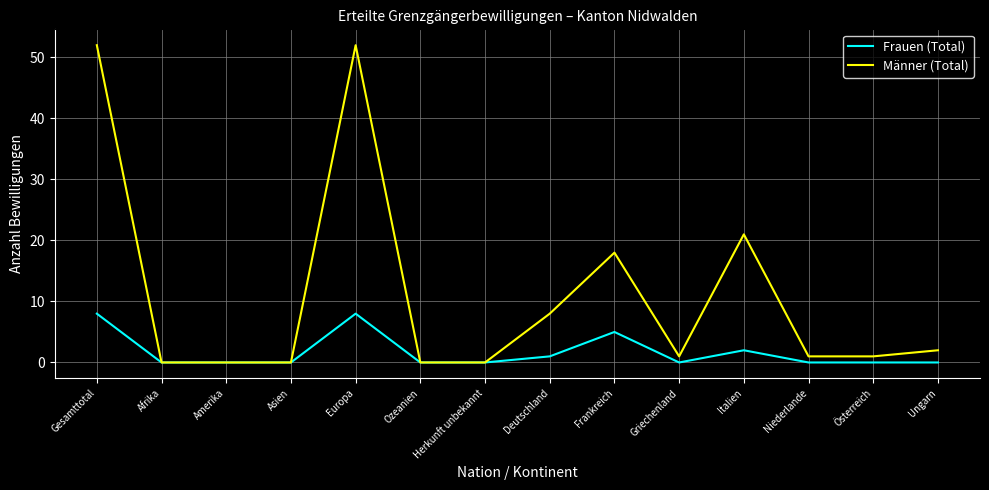

List the series in order of their peak value, highest first.

Männer (Total), Frauen (Total)